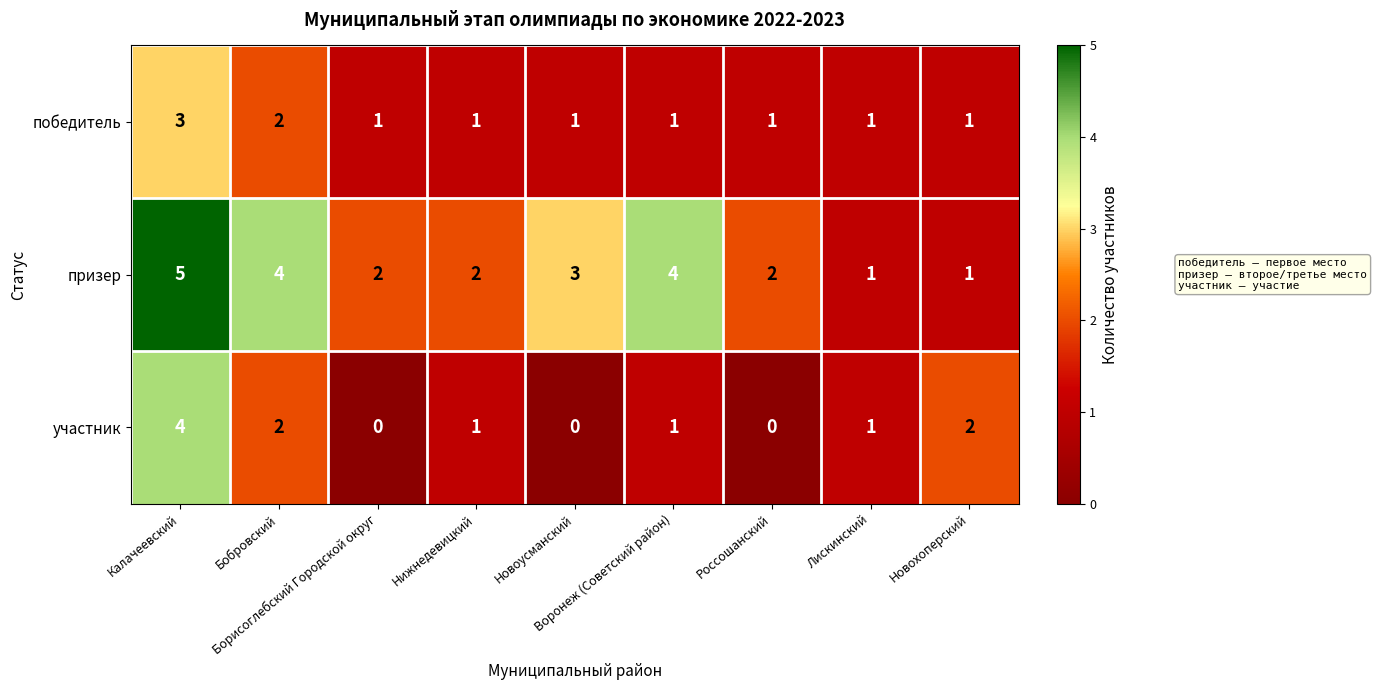

What is the difference between the maximum and minimum values in the призер series?

4